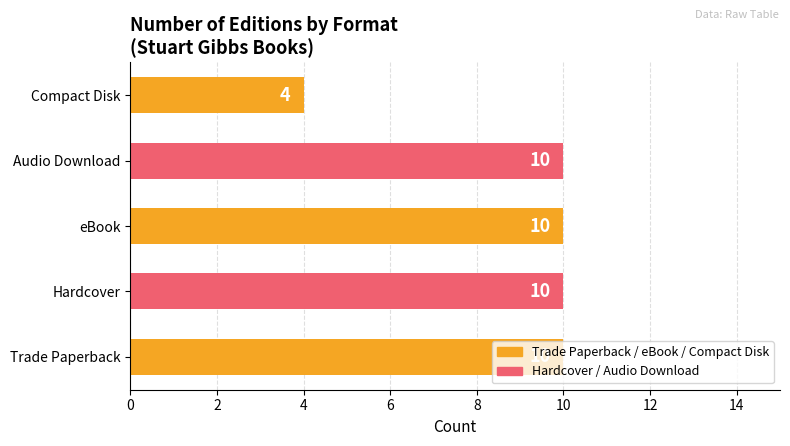

How many data points are less than 10?

1